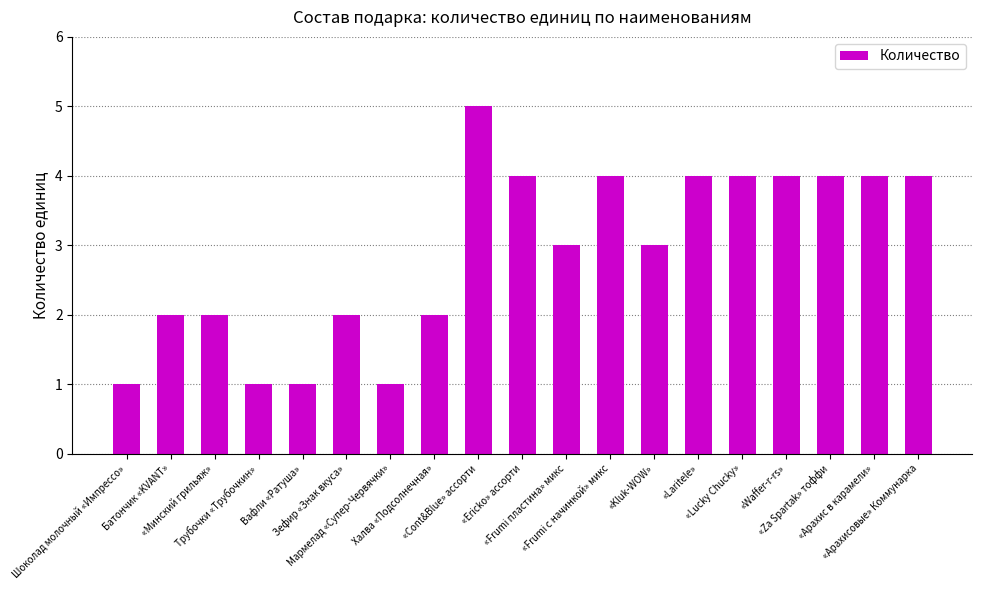

What is the maximum value shown in the chart?

5